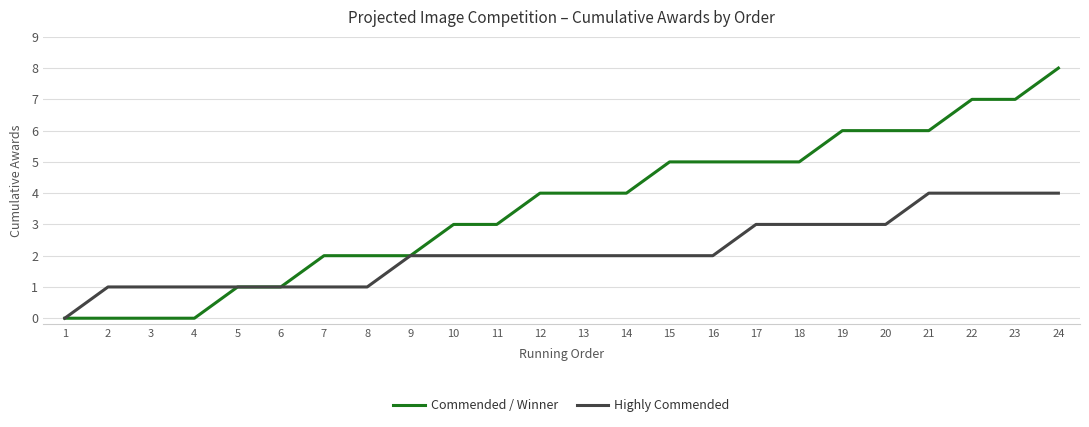

The value of Highly Commended at 6 is 1. True or false?

True